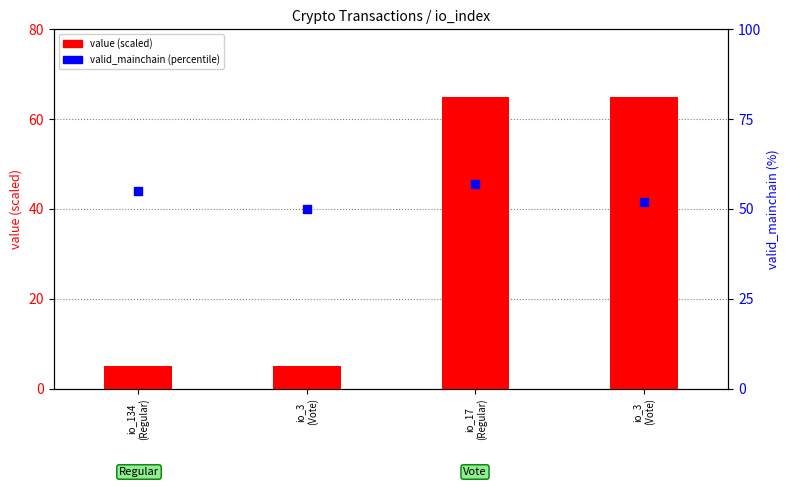

At how many categories does at least one series exceed 17?

4